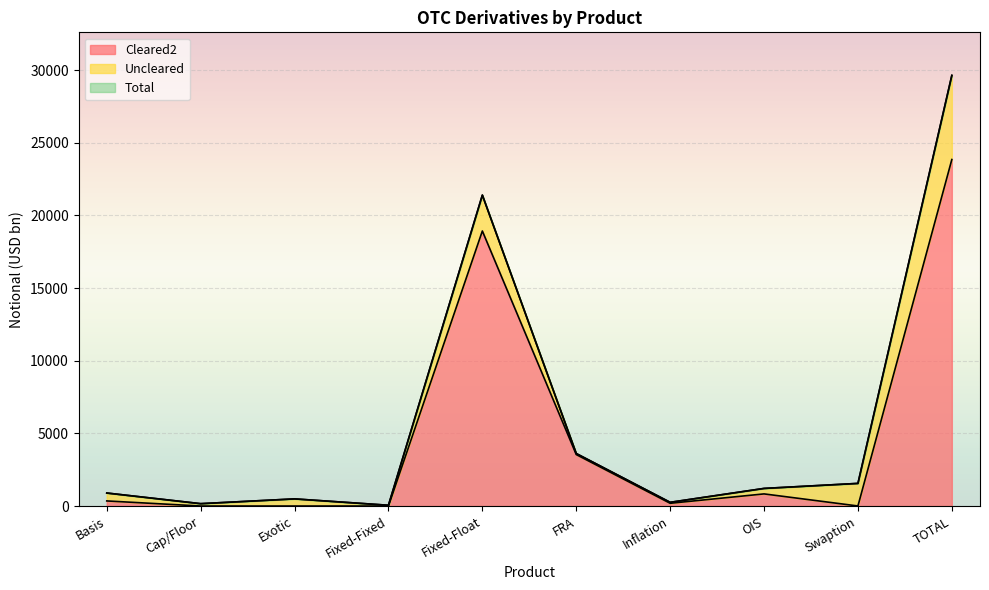

How many interior local peaks does the Total series have?

2